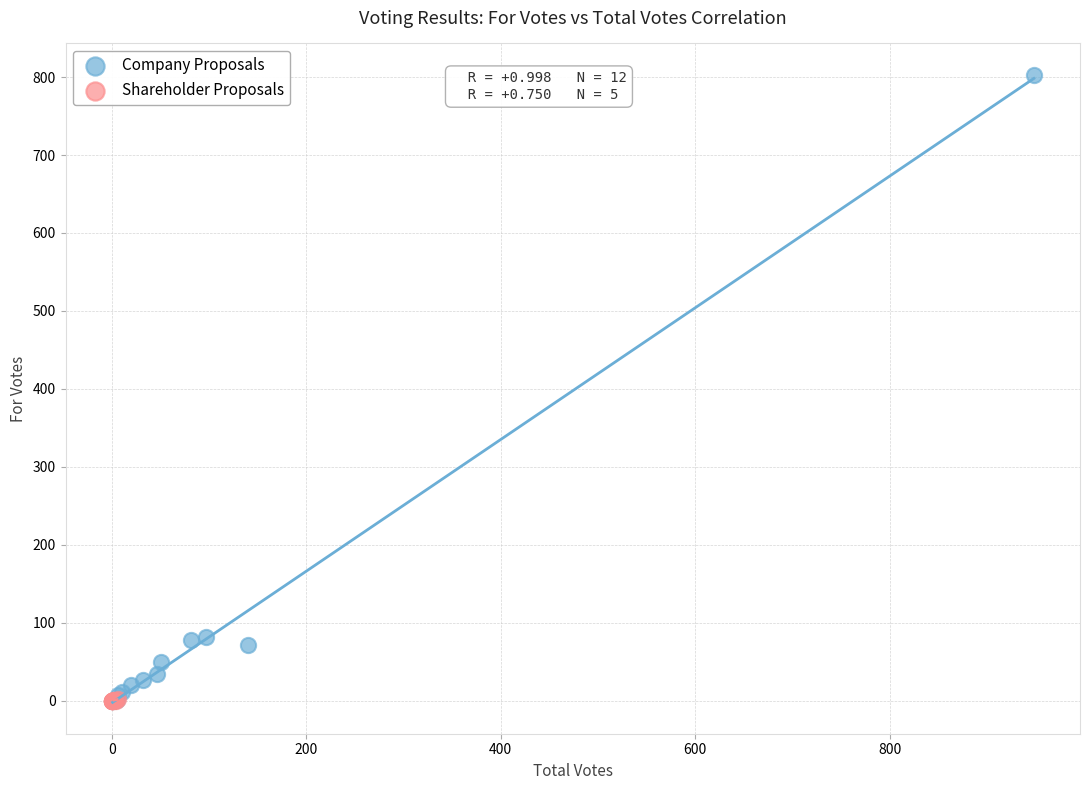

Which series has the widest spread of Y values?

Company Proposals